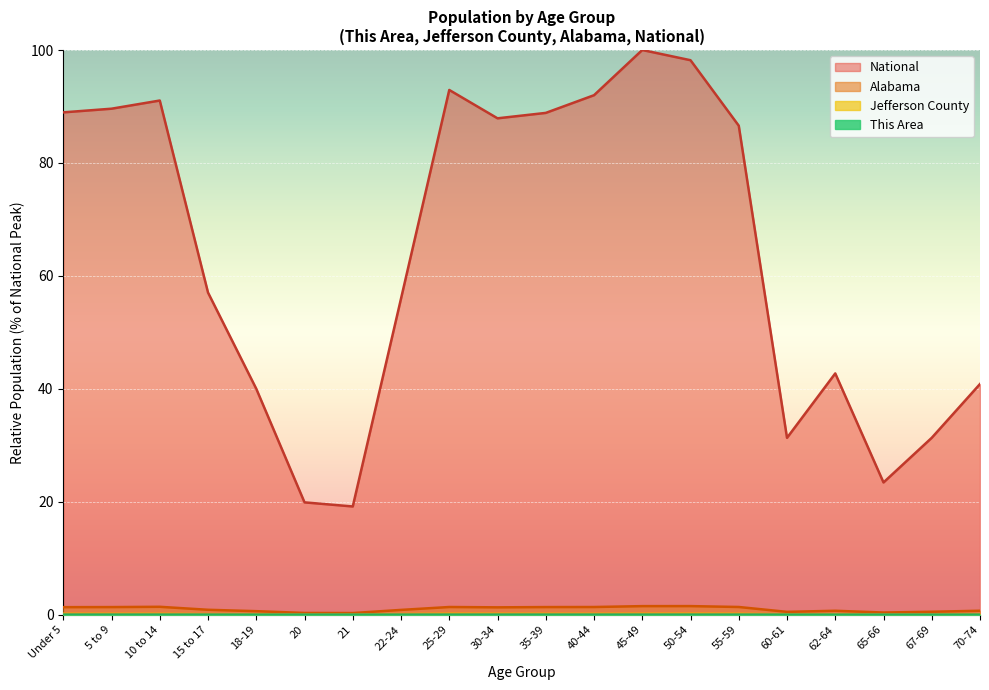

What is the maximum value for Alabama?

1.5